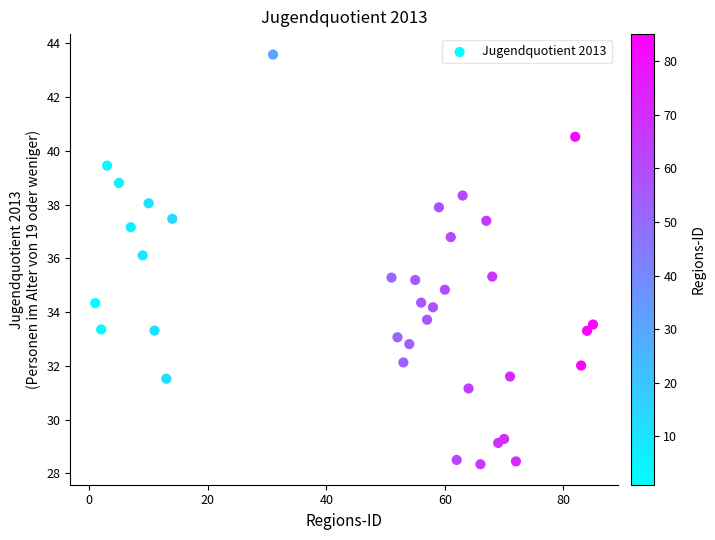

What is the range of X values (max minus min)?

84.0